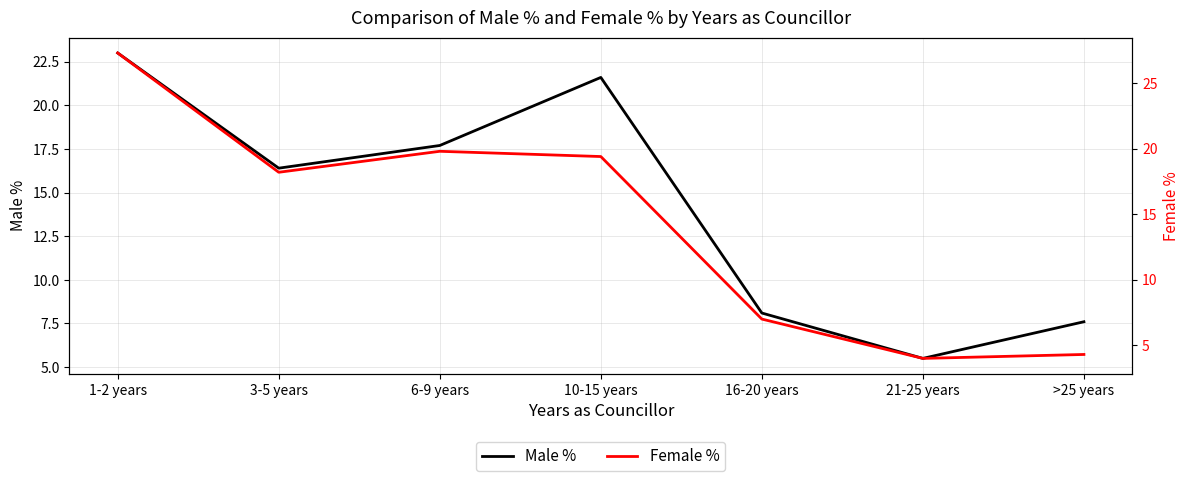

Which series has the widest spread of values?

Female %